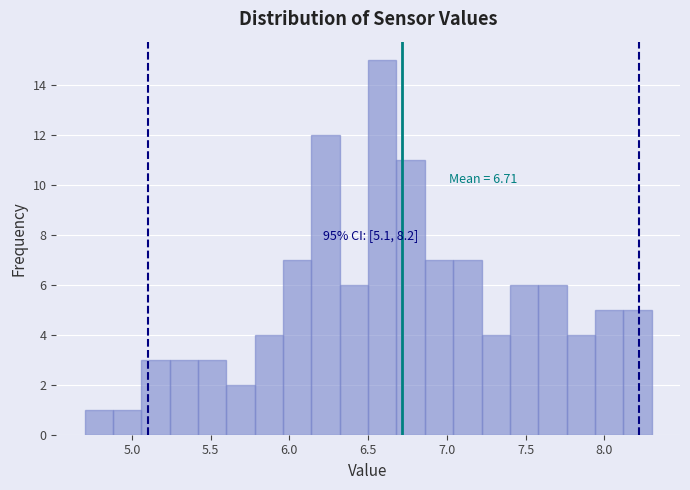

Around what value on the x-axis is the tallest bar? Give the approximate position of its centre, as read against the axis.

6.60